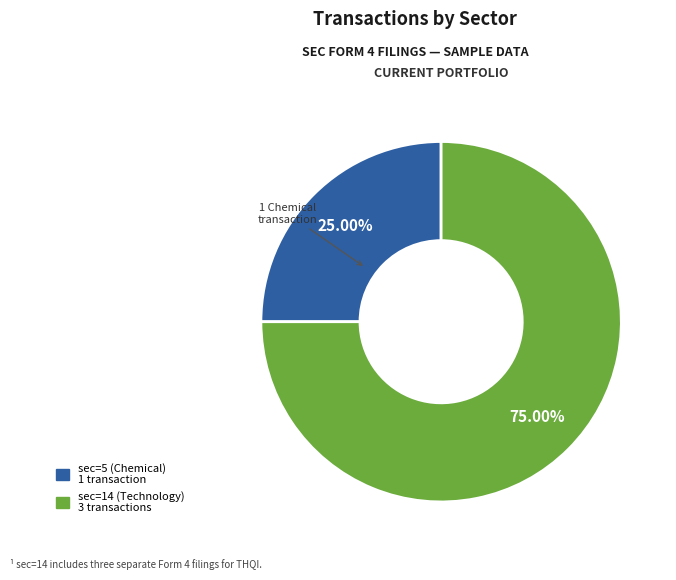

To the nearest percent, what is the combined percentage of sec=5 (Chemical) and sec=14 (Technology)?

100%